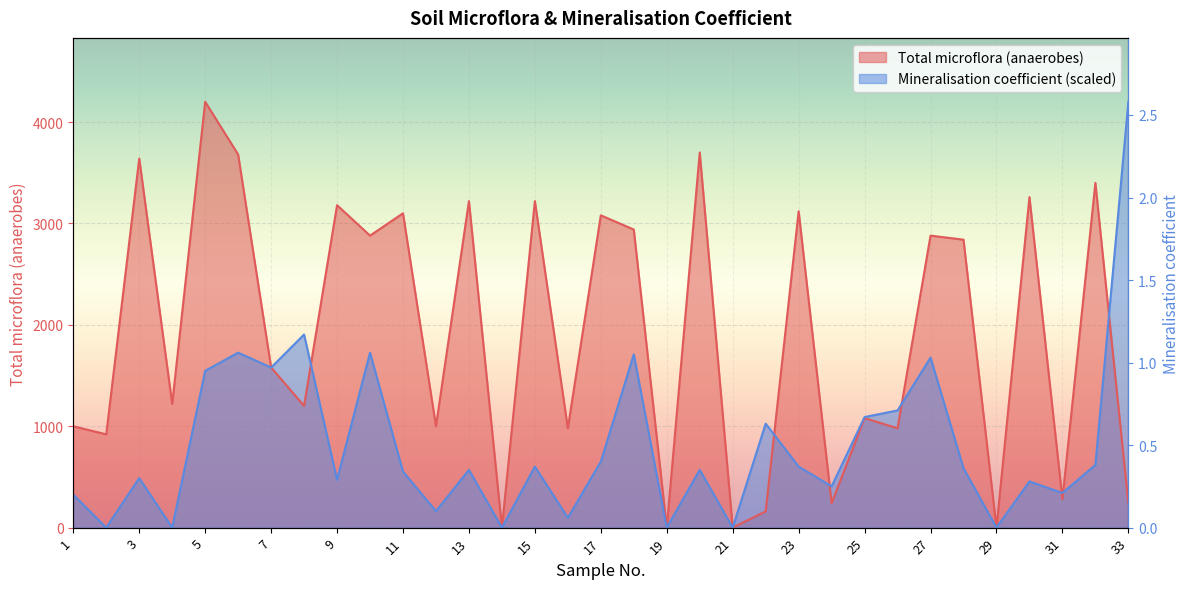

How many values in the Total microflora (anaerobes) series are below 1580?

16